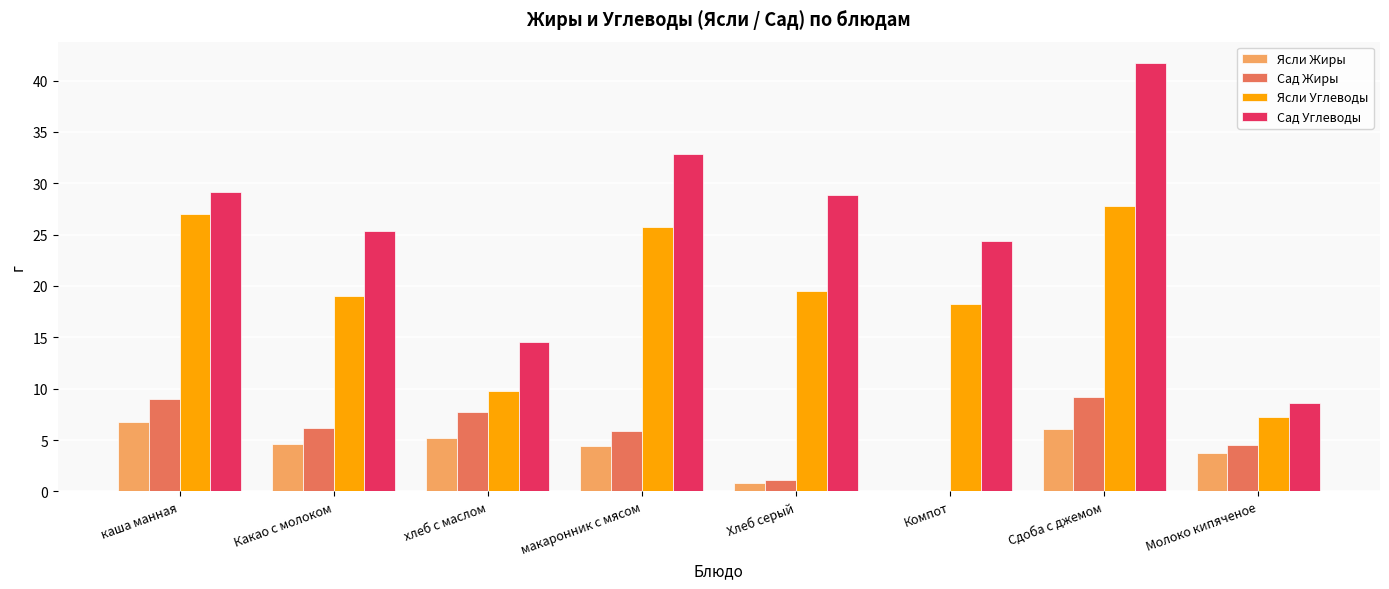

Is the value of Ясли Жиры at Молоко кипяченое greater than the value of Ясли Углеводы at Компот?

No